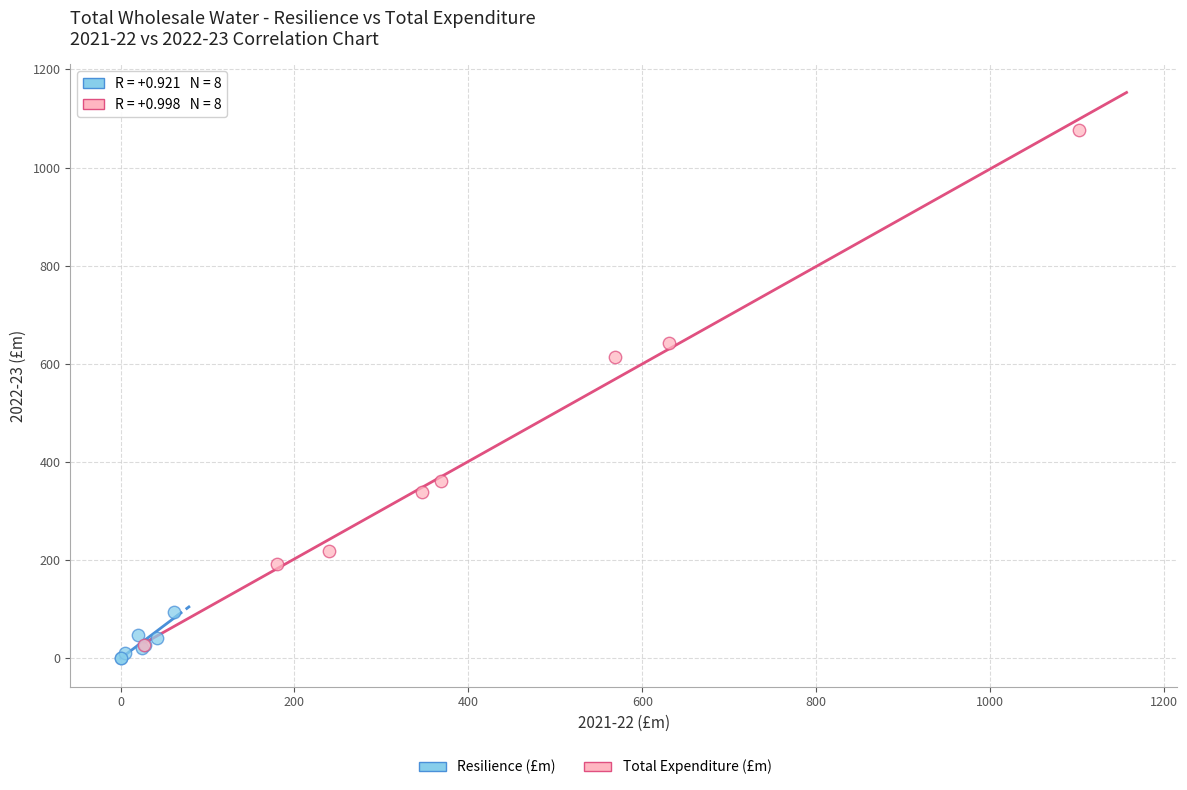

Which series has the widest spread of Y values?

Total Expenditure (£m)